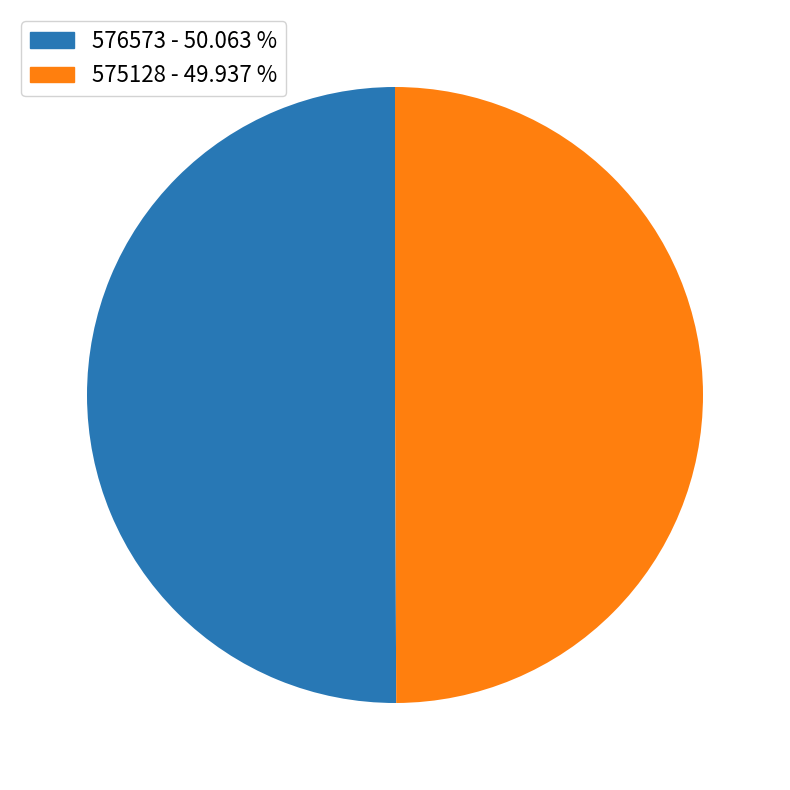

Approximately how many times larger is the value at 575128 compared to 576573?

1.0